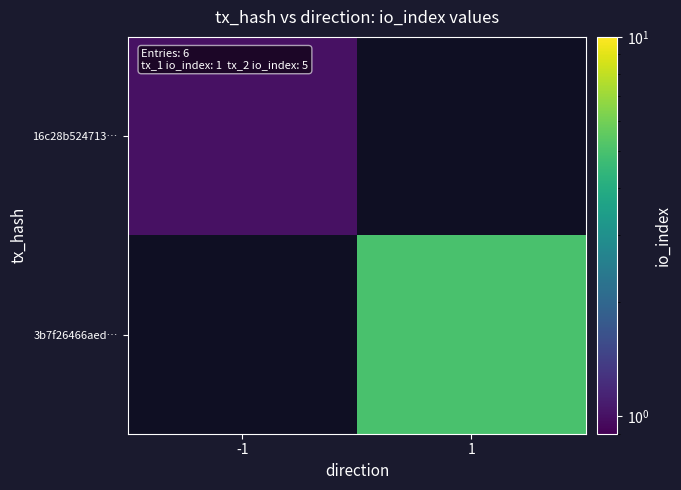

List the series in order of their peak value, lowest first.

16c28b524713…, 3b7f26466aed…